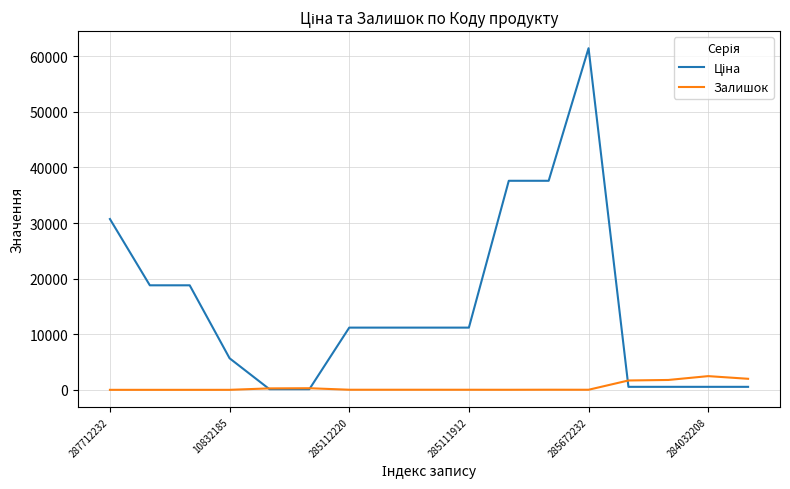

What is the greatest value displayed?

61434.3